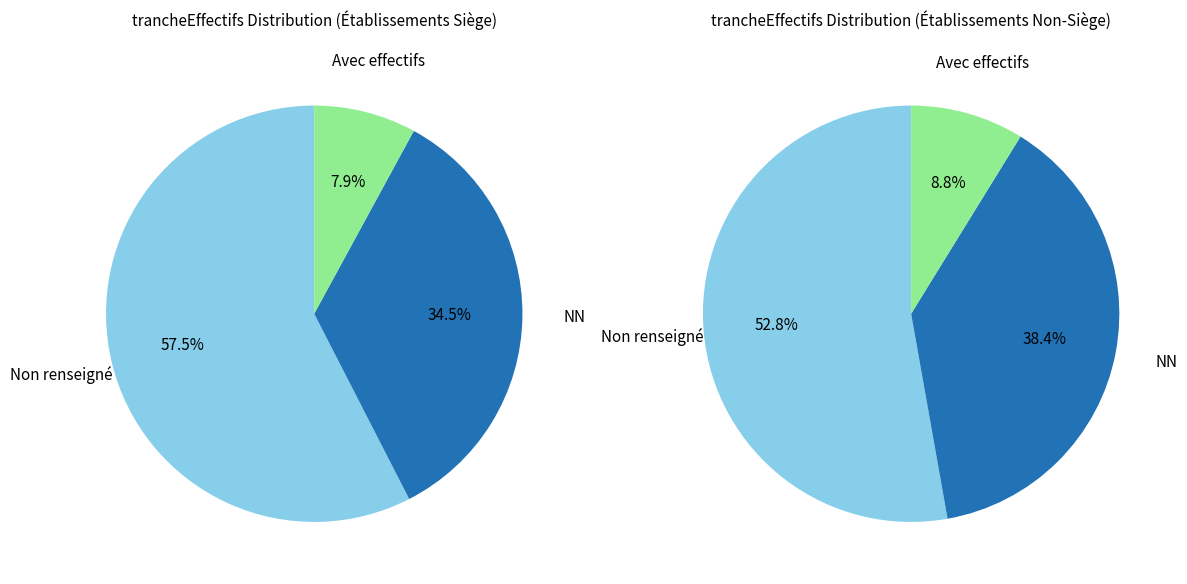

Is it true that 02 is 9% of the pie?

False